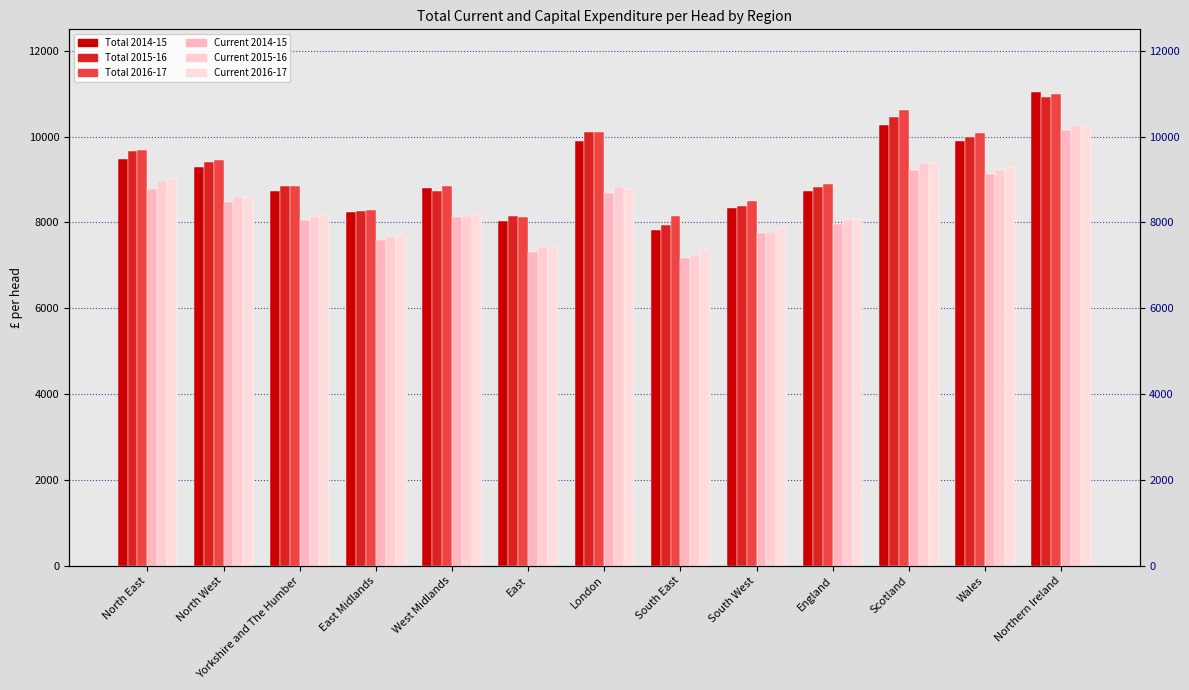

At North East, list the series in order from smallest to largest.

Current 2014-15, Current 2015-16, Current 2016-17, Total 2014-15, Total 2015-16, Total 2016-17